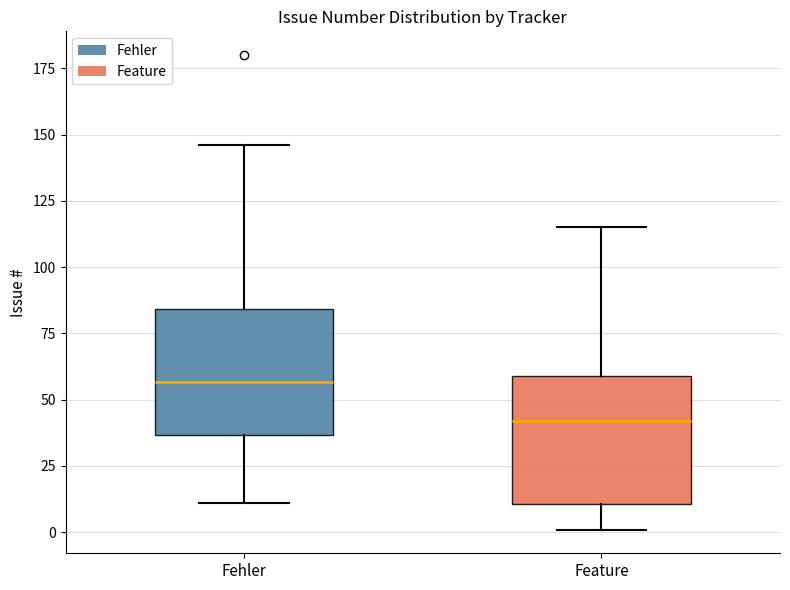

Which box has the lowest median line?

Feature